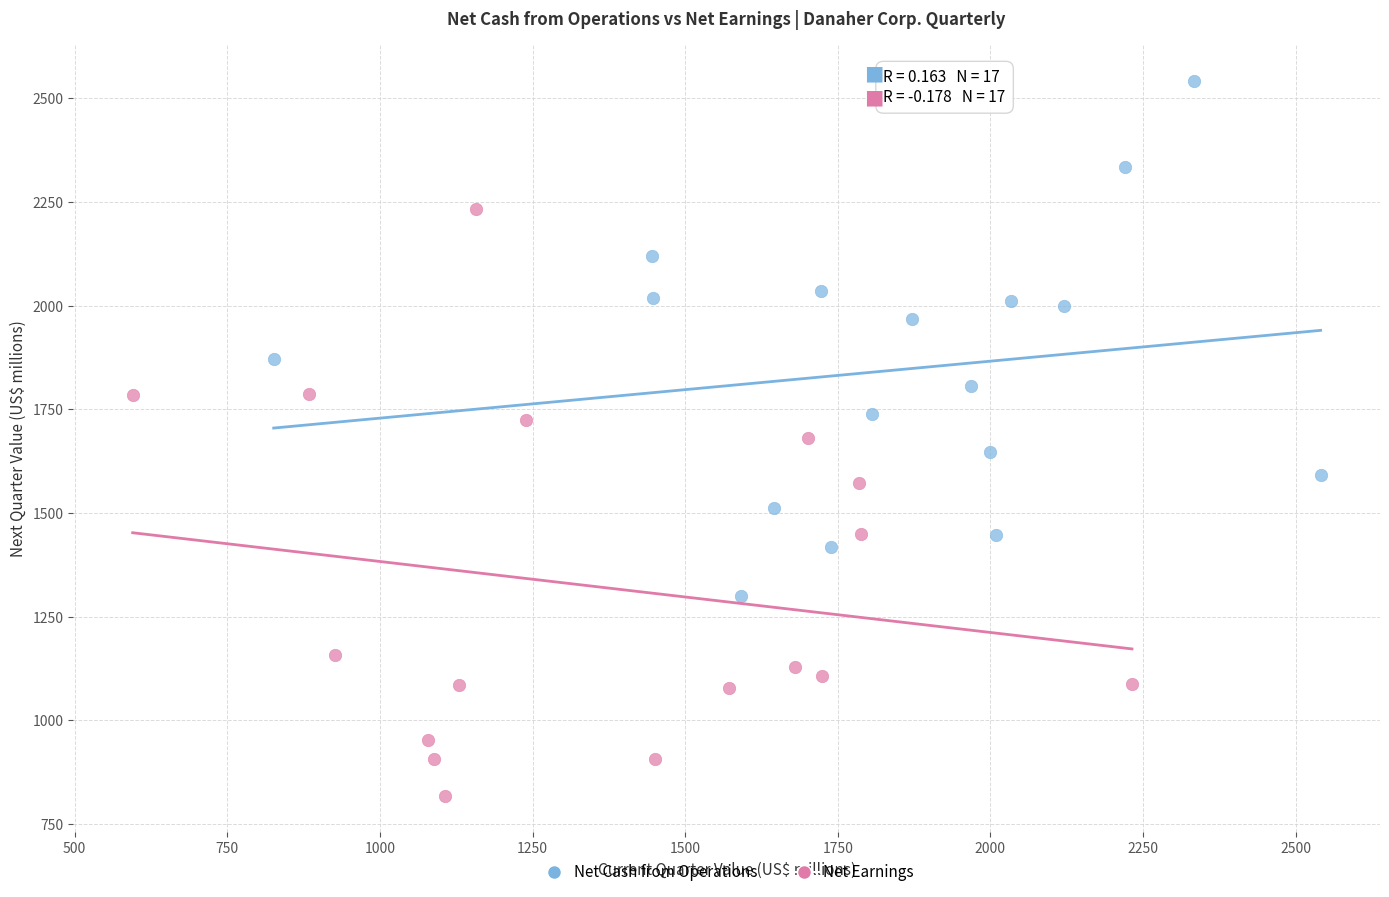

Which series contains the highest Y value?

Net Cash from Operations